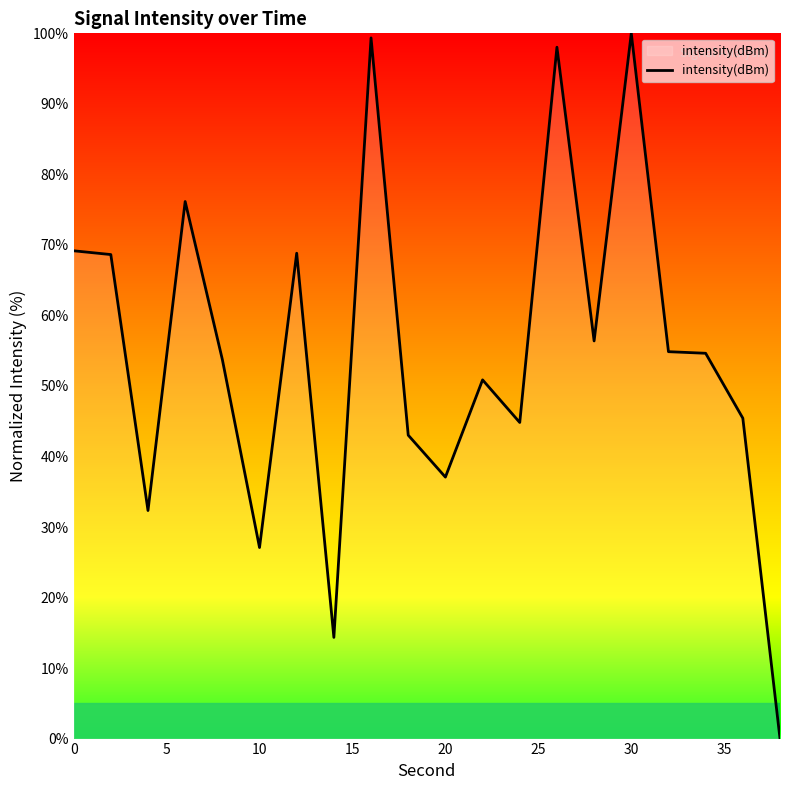

What is the sum of all values?

1094.8